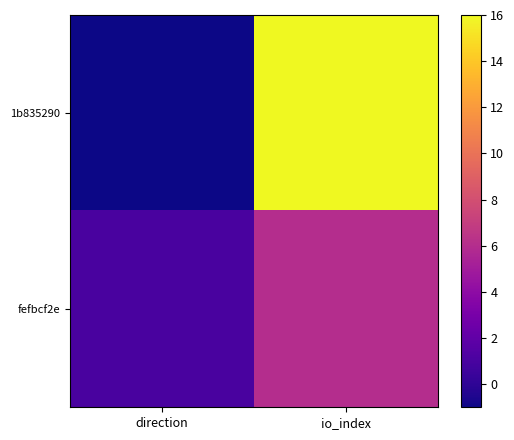

Reading left to right, transcribe all the data shown in this chart.

1b835290: direction=-1	io_index=16
fefbcf2e: direction=1	io_index=6